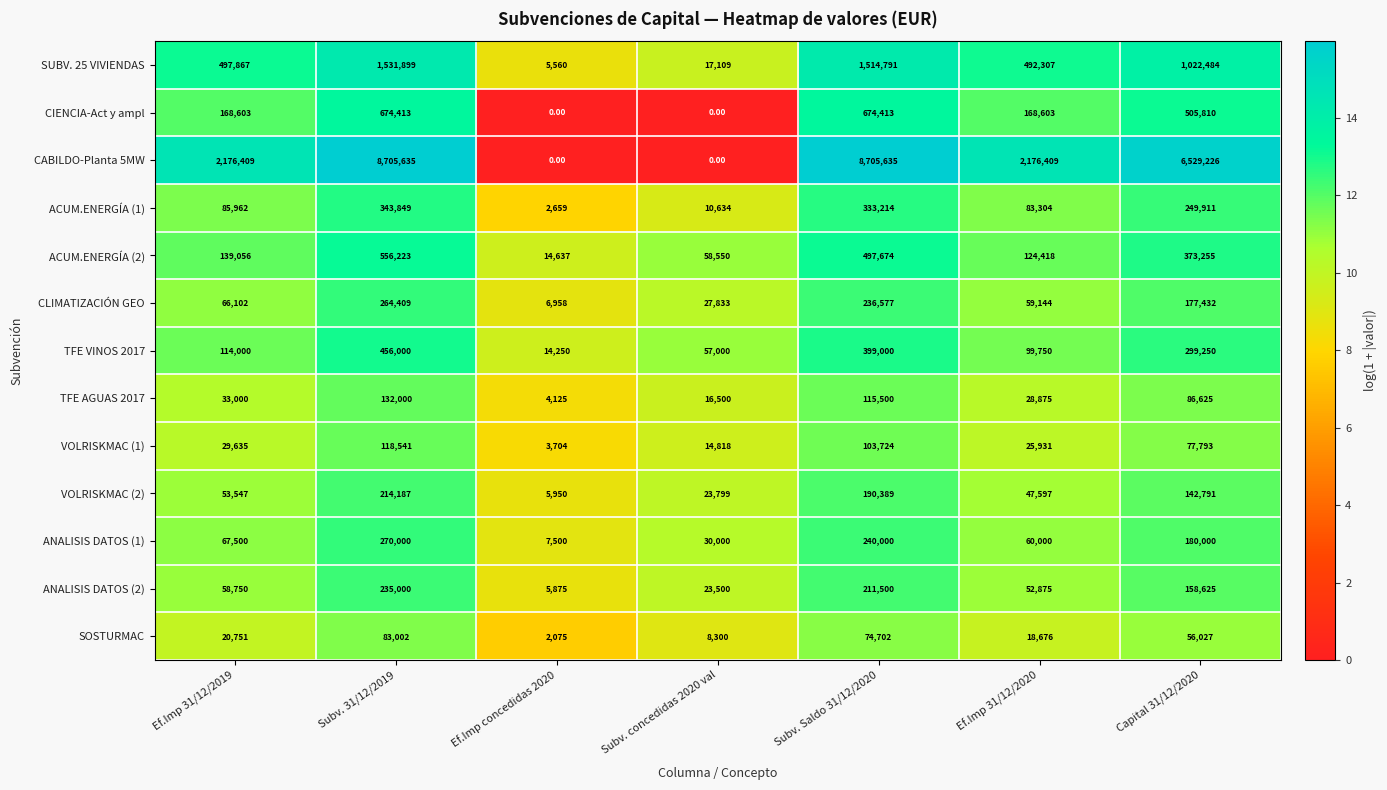

What is the difference between the highest and lowest values at Capital 31/12/2020?

6473199